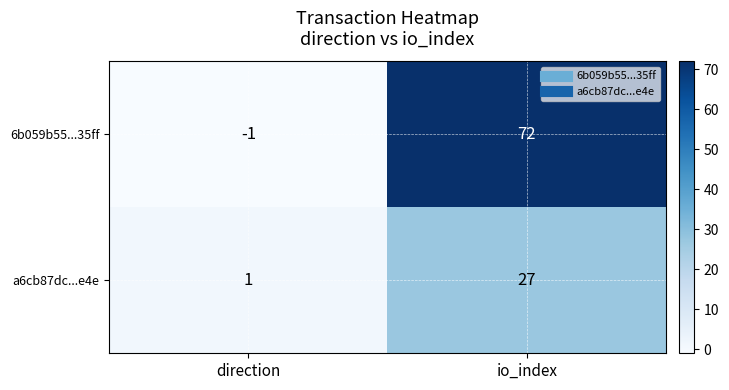

At which label is a6cb87dc...e4e closest to 14?

direction